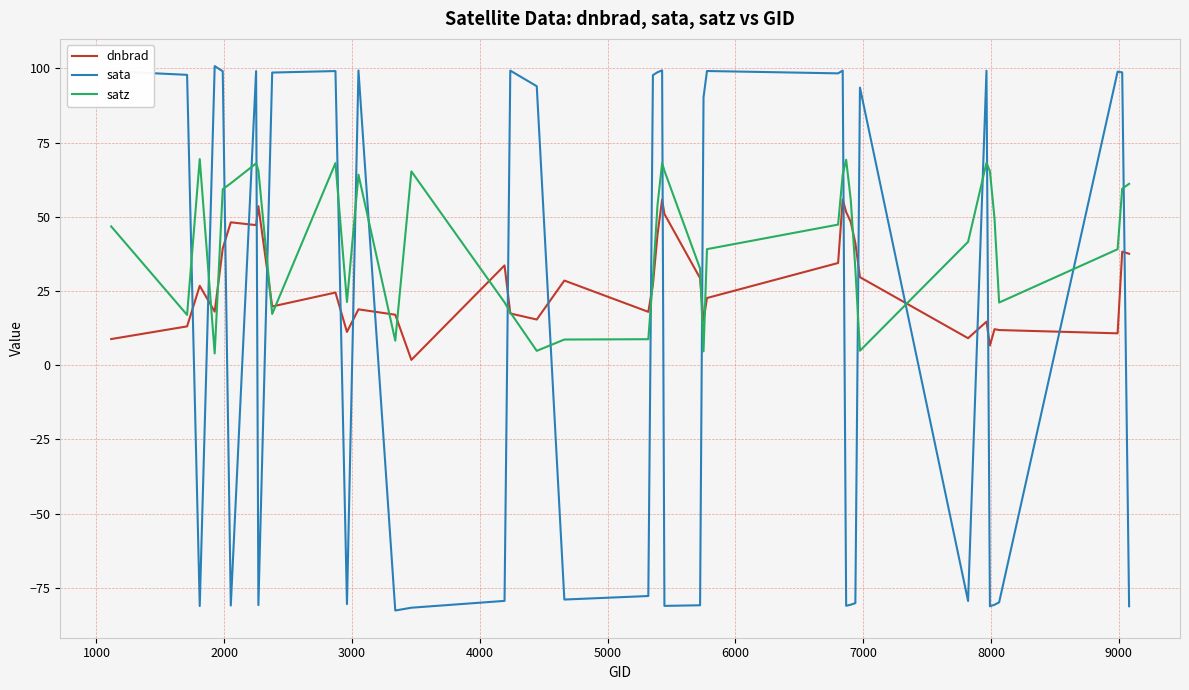

After their last crossing, which series has the higher values: dnbrad or satz?

satz